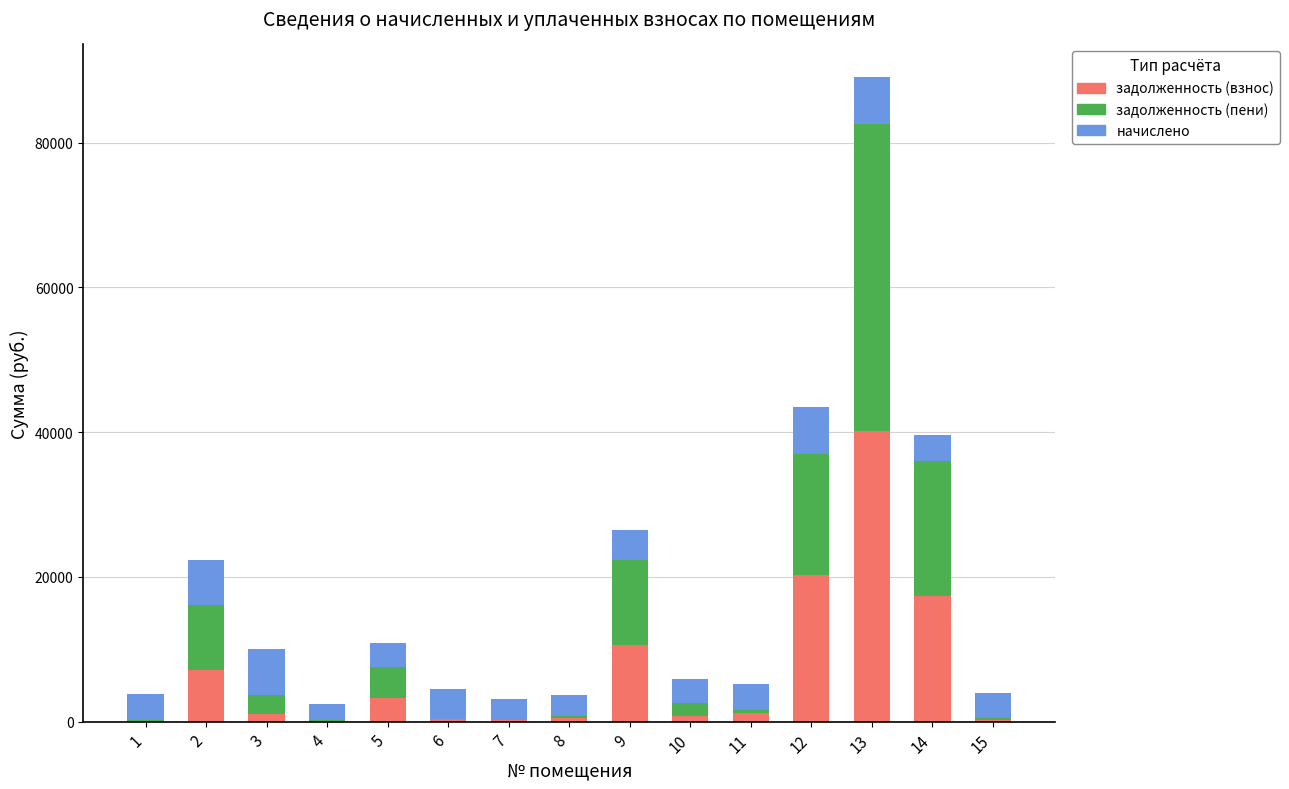

At which category is the sum across all series the highest?

13